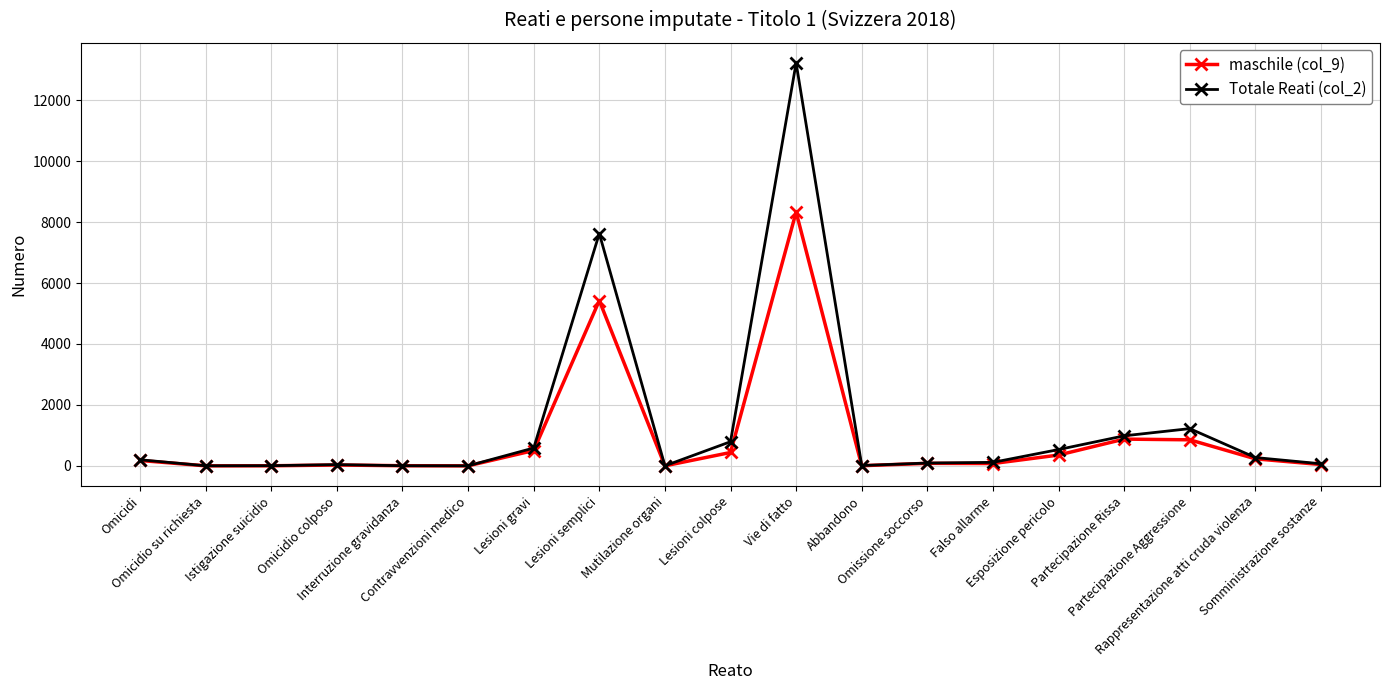

List the series in order of their peak value, lowest first.

maschile (col_9), Totale Reati (col_2)